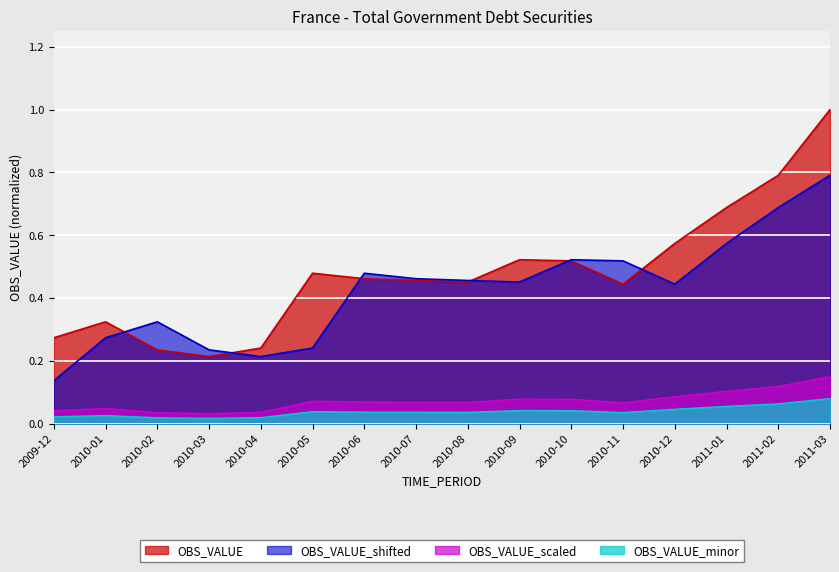

Rank the categories by value from highest to lowest.

2011-03, 2011-02, 2011-01, 2010-12, 2010-09, 2010-10, 2010-05, 2010-06, 2010-07, 2010-08, 2010-11, 2010-01, 2009-12, 2010-04, 2010-02, 2010-03